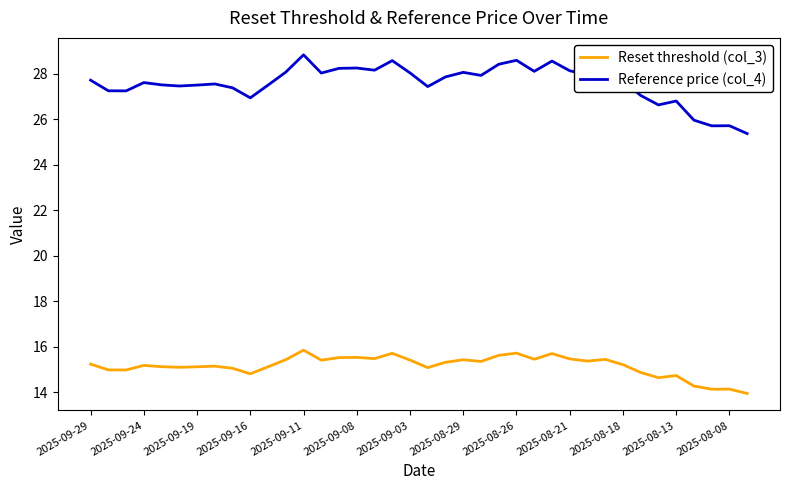

What is the minimum value for Reference price (col_4)?

25.4